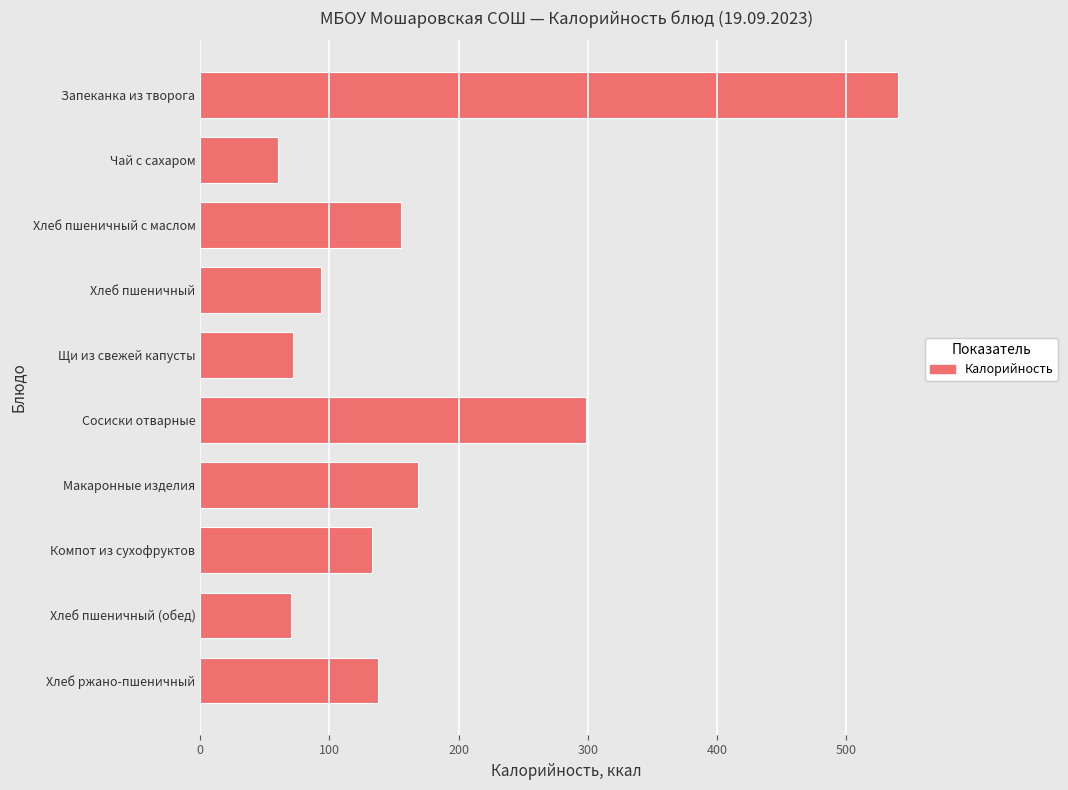

What is the value of the 8th bar from the top?

132.8